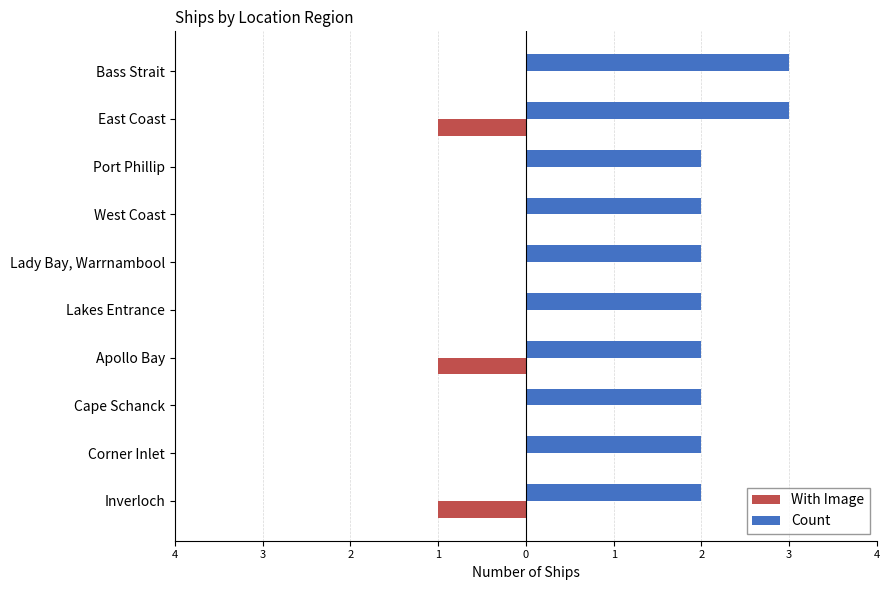

What are all the series names shown in the legend?

With Image, Count